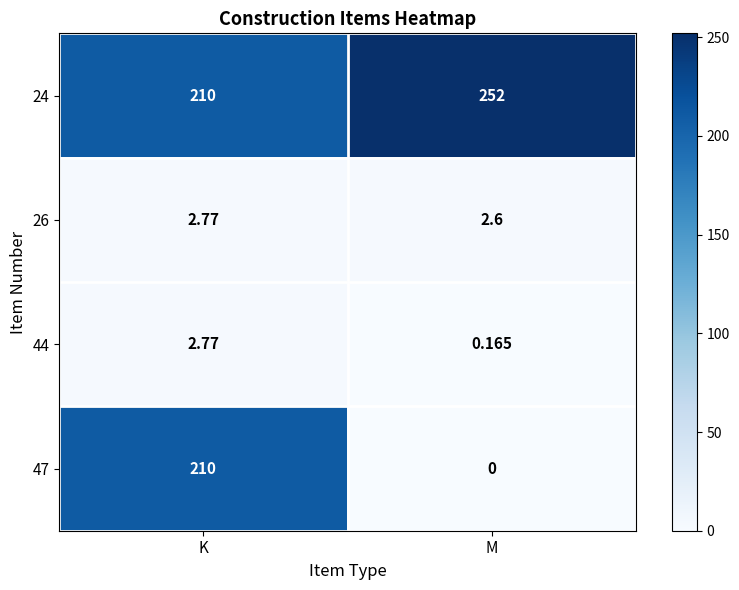

List the labels in order of 47 value, smallest first.

M, K